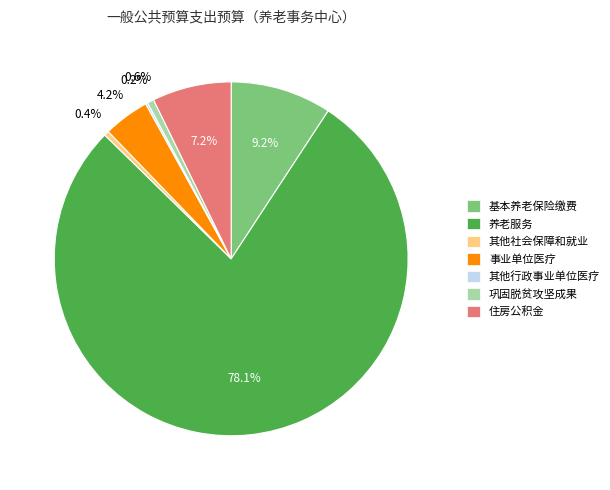

Does any single category account for the majority?

Yes